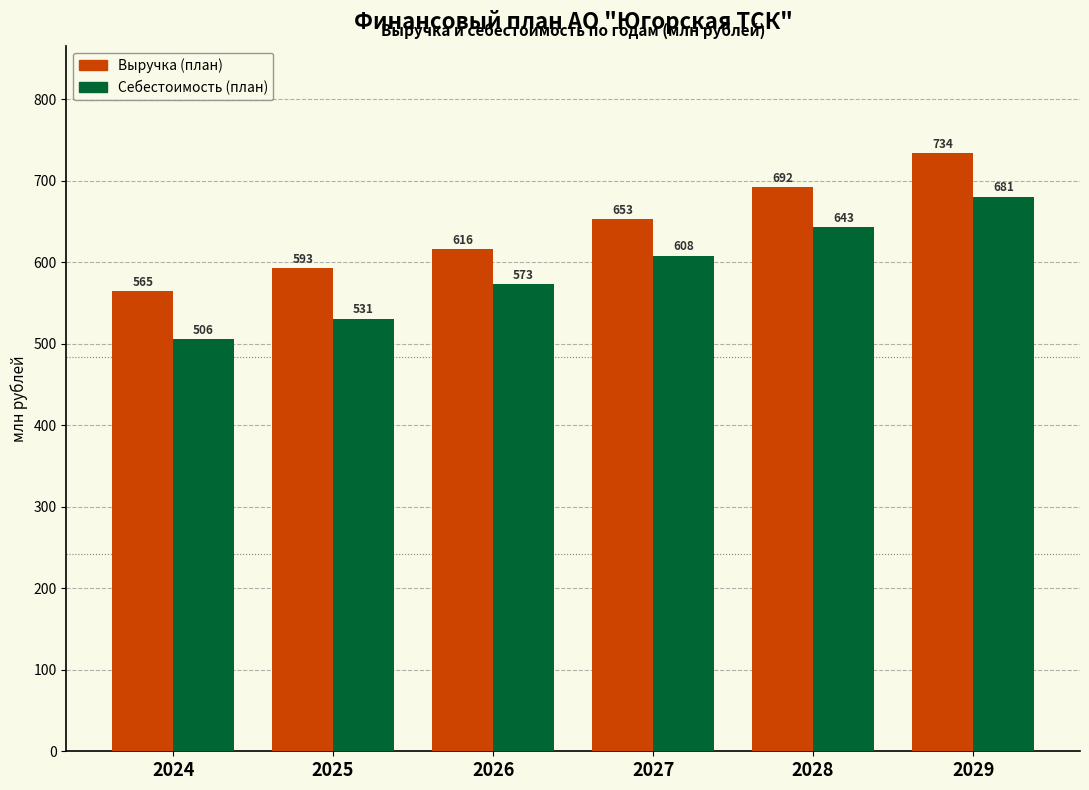

The Себестоимость (план) series shows 836.5 at 2026. True or false?

False